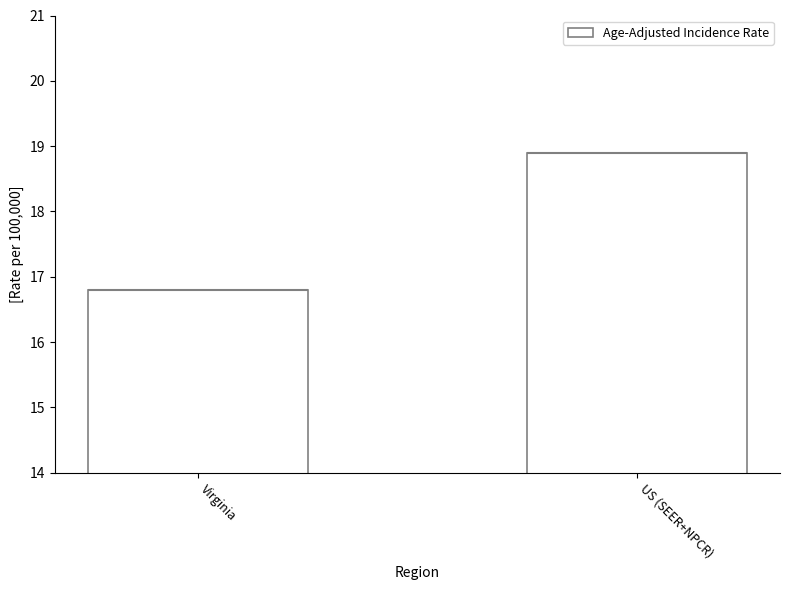

Which has a higher value, Virginia or US (SEER+NPCR)?

US (SEER+NPCR)